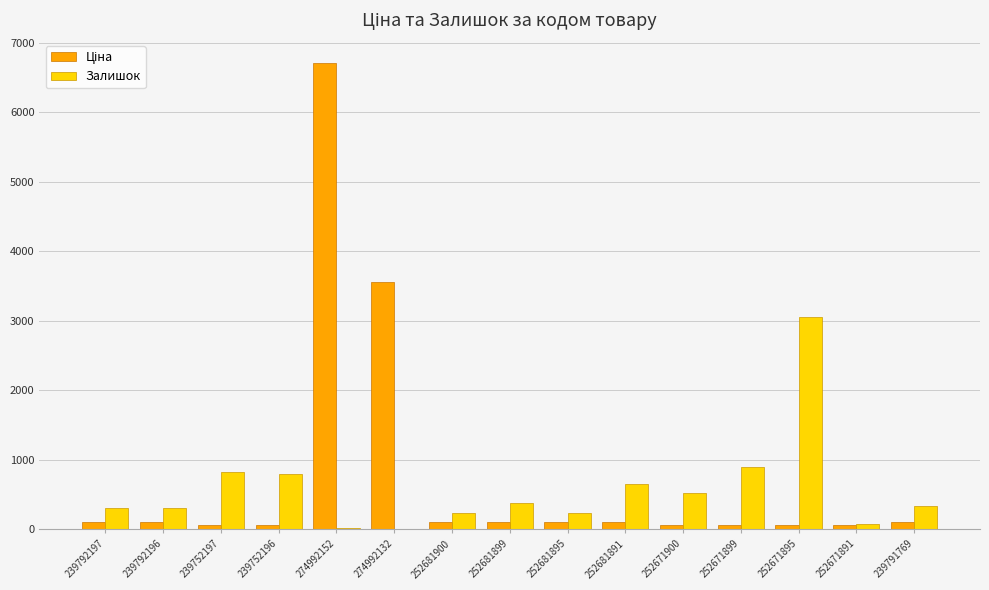

The Залишок series shows 23.0 at 274992152. True or false?

True